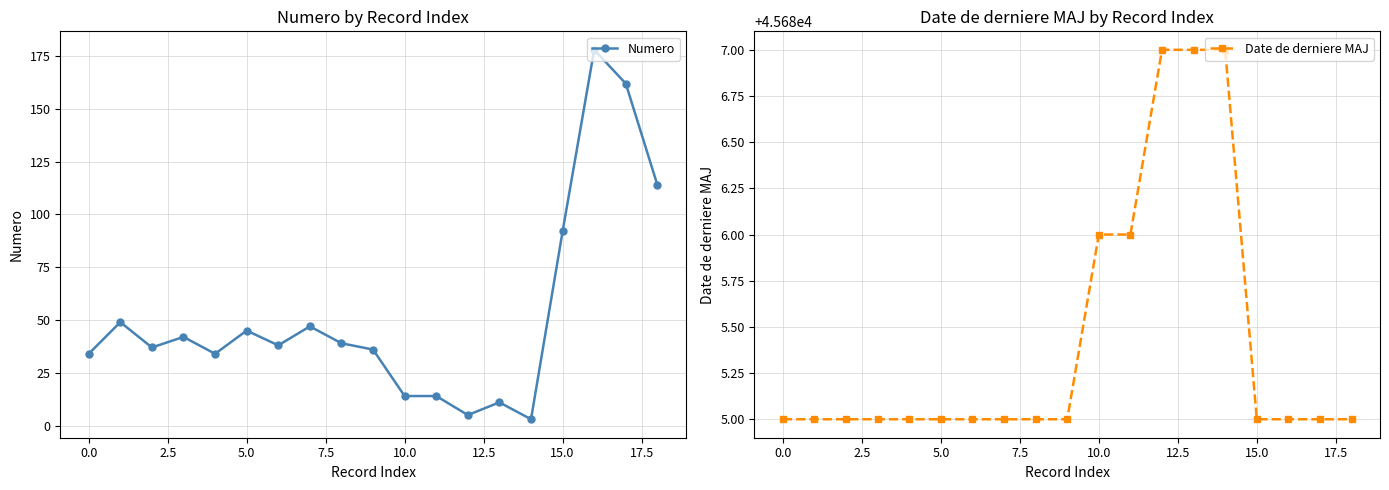

How many lines are shown in the chart?

2